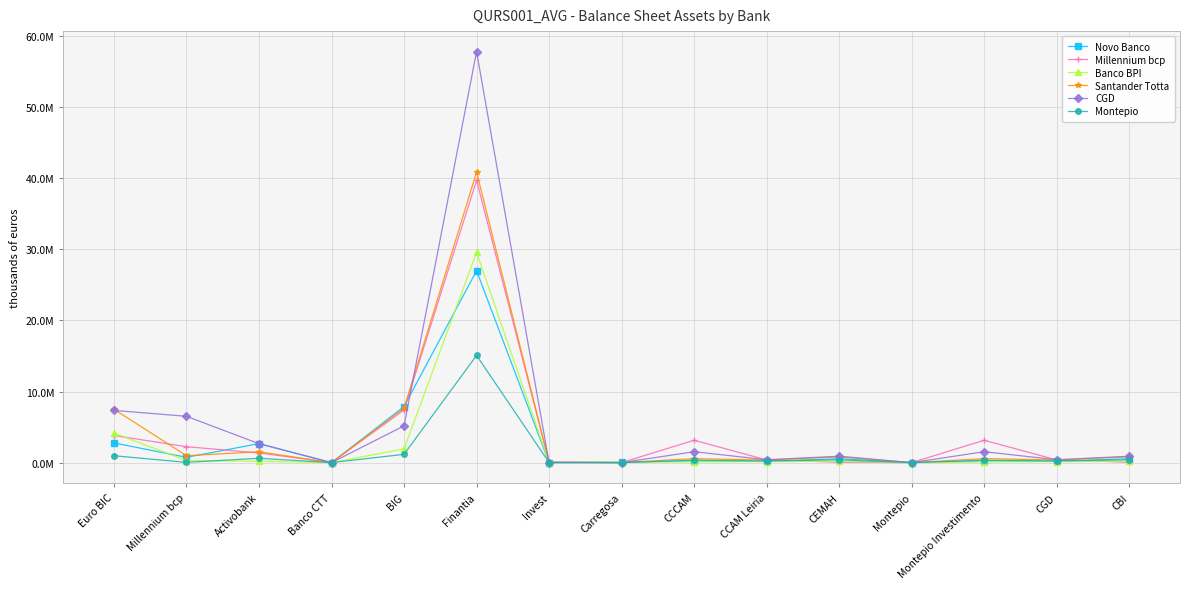

What are all the series names shown in the legend?

Novo Banco, Millennium bcp, Banco BPI, Santander Totta, CGD, Montepio